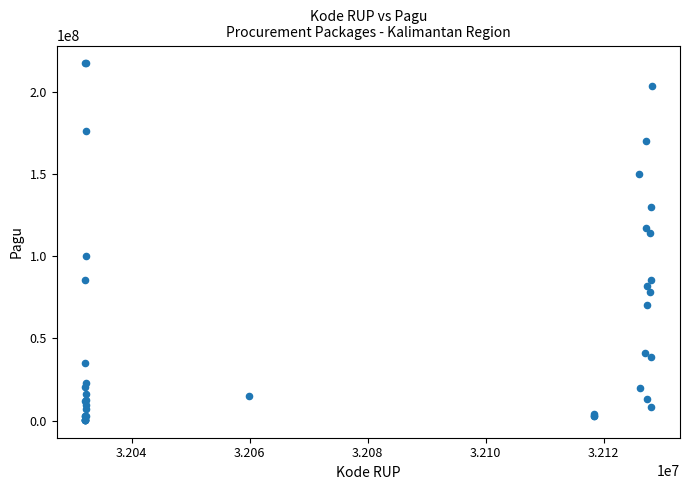

What Y value in the scatter plot is closest to 108830000?

114296000